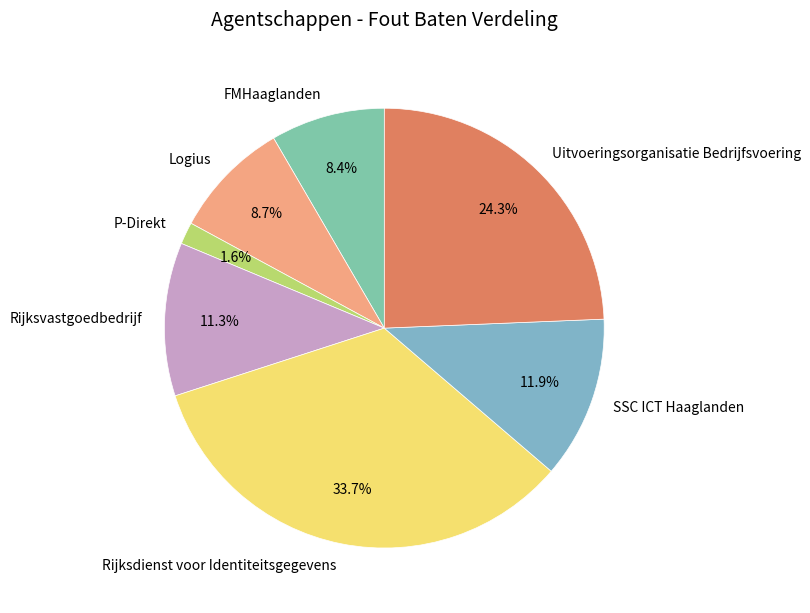

What is the largest slice in the pie chart?

Rijksdienst voor Identiteitsgegevens